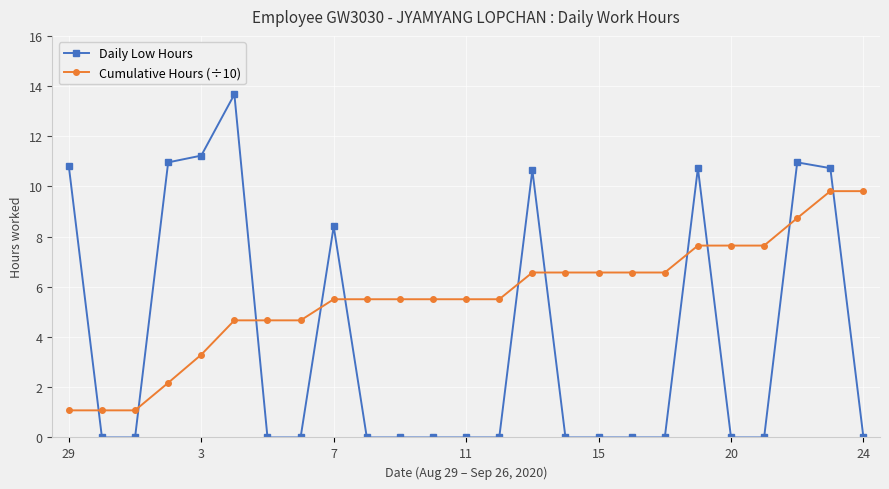

True or false: Cumulative Hours (÷10) and Daily Low Hours cross at least once.

True